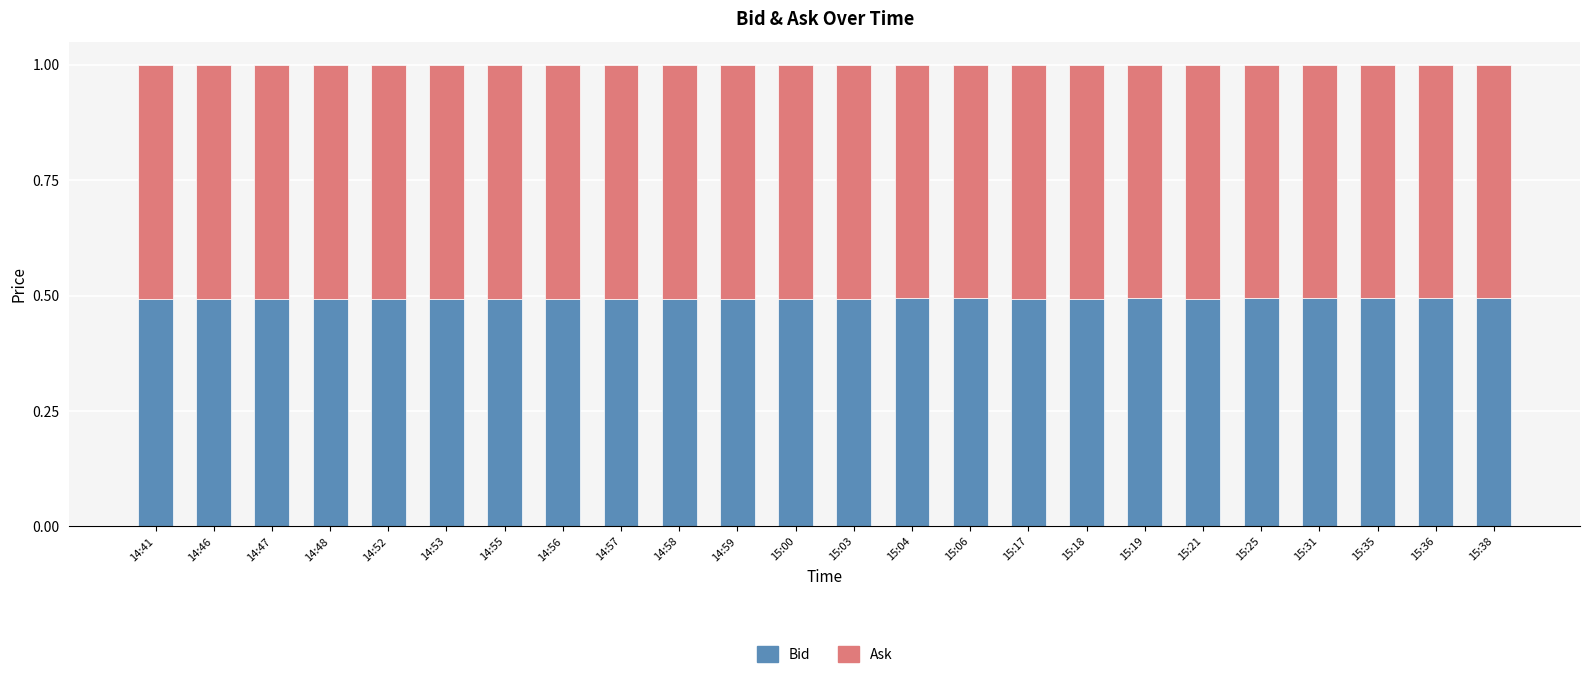

The value of Bid at 14:47 is 0.3. True or false?

False